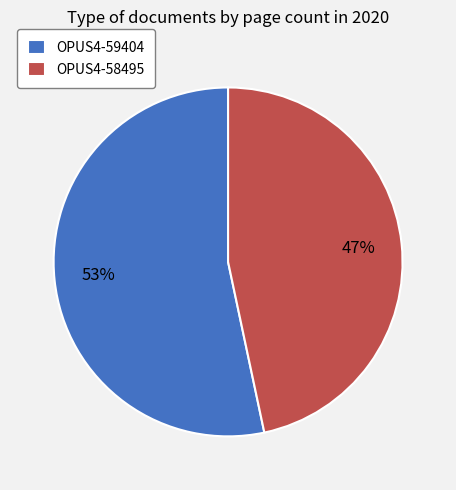

Is there any slice that represents more than half of the pie?

Yes